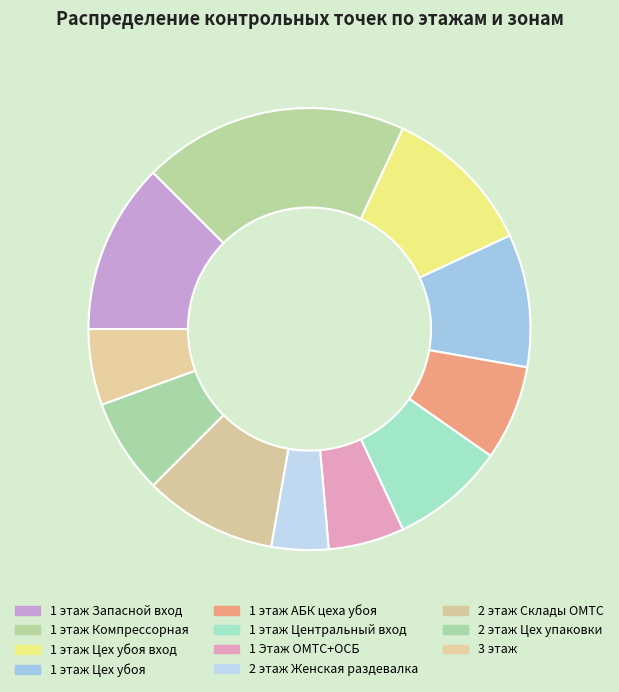

Which category has the biggest portion of the pie?

1 этаж Компрессорная